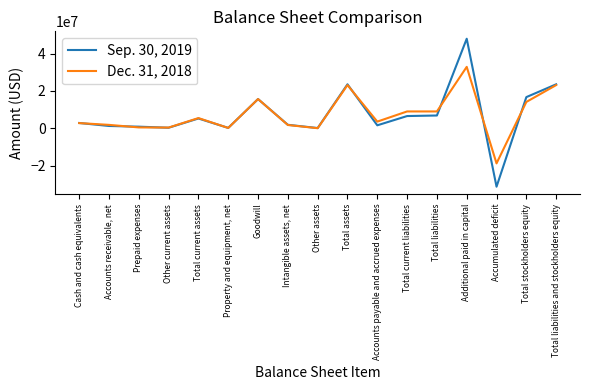

What is the spread (max minus min) of values at Accumulated deficit?

12474000